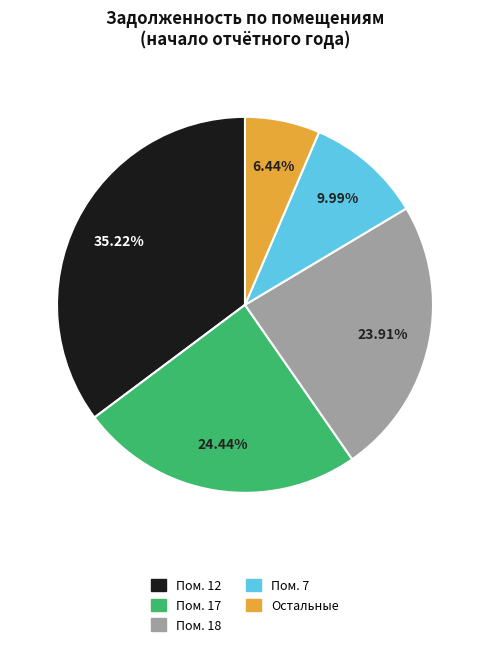

Approximately how many times larger is the value at Остальные compared to Пом. 7?

0.6